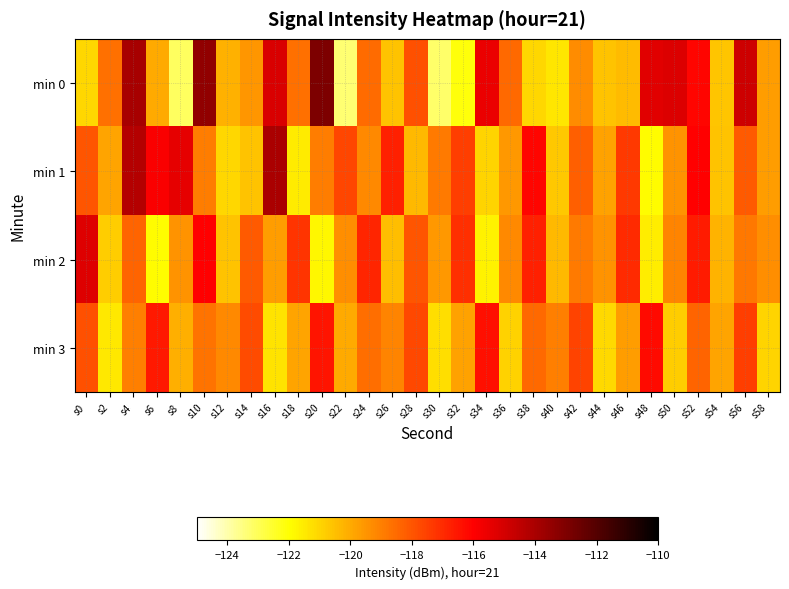

Reading left to right, what are all the values shown in this chart?

min 0: s0=-121.0	s2=-118.6	s4=-113.9	s6=-120.0	s8=-123.1	s10=-113.4	s12=-120.2	s14=-119.5	s16=-115.1	s18=-118.6	s20=-113.0	s22=-123.3	s24=-118.5	s26=-120.6	s28=-117.9	s30=-123.2	s32=-122.1	s34=-115.5	s36=-118.5	s38=-121.1	s40=-121.4	s42=-119.3	s44=-120.6	s46=-120.4	s48=-115.3	s50=-115.2	s52=-116.1	s54=-120.6	s56=-114.9	s58=-119.7
min 1: s0=-118.0	s2=-119.9	s4=-114.3	s6=-115.9	s8=-115.4	s10=-118.9	s12=-121.0	s14=-120.6	s16=-114.0	s18=-121.5	s20=-118.9	s22=-117.7	s24=-119.2	s26=-116.8	s28=-120.3	s30=-118.9	s32=-117.5	s34=-121.0	s36=-119.6	s38=-116.1	s40=-120.7	s42=-118.2	s44=-119.8	s46=-117.3	s48=-121.9	s50=-119.5	s52=-116.0	s54=-120.6	s56=-118.1	s58=-119.7
min 2: s0=-115.2	s2=-120.8	s4=-118.3	s6=-121.9	s8=-119.5	s10=-116.0	s12=-120.6	s14=-118.1	s16=-119.7	s18=-117.2	s20=-121.8	s22=-119.3	s24=-116.9	s26=-120.5	s28=-118.0	s30=-119.6	s32=-117.1	s34=-121.7	s36=-119.2	s38=-116.8	s40=-120.3	s42=-118.9	s44=-119.5	s46=-117.0	s48=-121.6	s50=-119.1	s52=-116.7	s54=-120.2	s56=-118.8	s58=-119.3
min 3: s0=-117.9	s2=-121.5	s4=-119.0	s6=-116.6	s8=-120.1	s10=-118.7	s12=-119.2	s14=-117.8	s16=-121.3	s18=-119.9	s20=-116.5	s22=-120.0	s24=-118.6	s26=-119.1	s28=-117.7	s30=-121.2	s32=-119.8	s34=-116.3	s36=-120.9	s38=-118.5	s40=-119.0	s42=-117.6	s44=-121.1	s46=-119.7	s48=-116.2	s50=-120.8	s52=-118.3	s54=-119.9	s56=-117.5	s58=-121.0